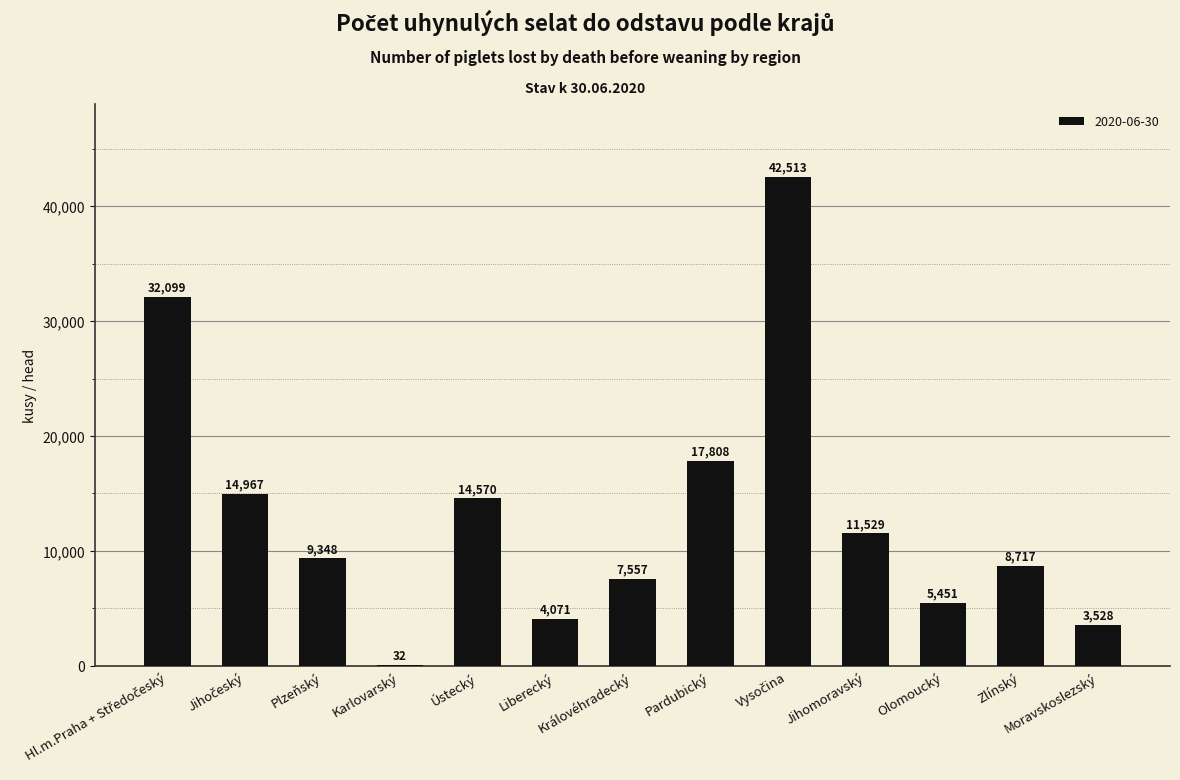

Approximately how many times larger is the value at Plzeňský compared to Královéhradecký?

1.2